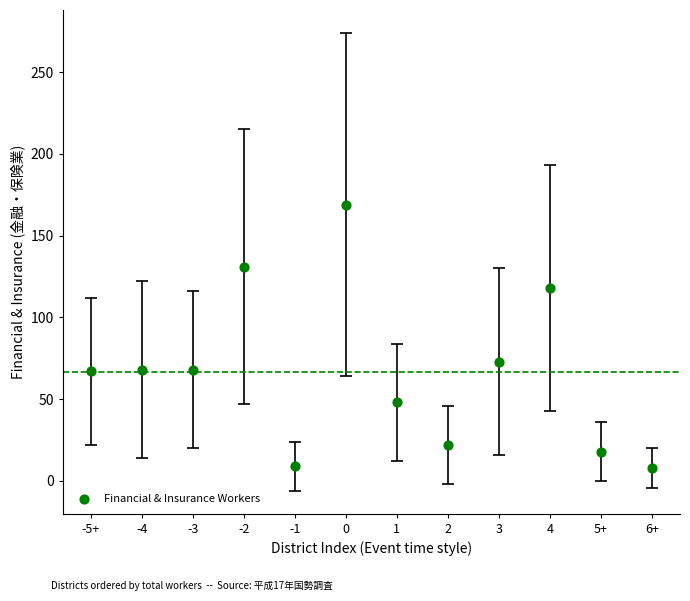

What is the range of X values (max minus min)?

11